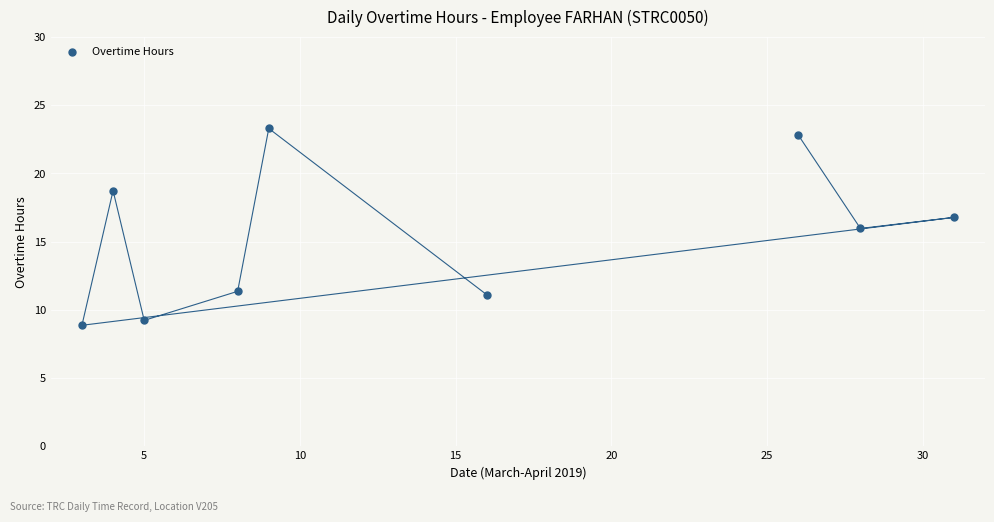

What is the range of Y values (max minus min)?

14.4